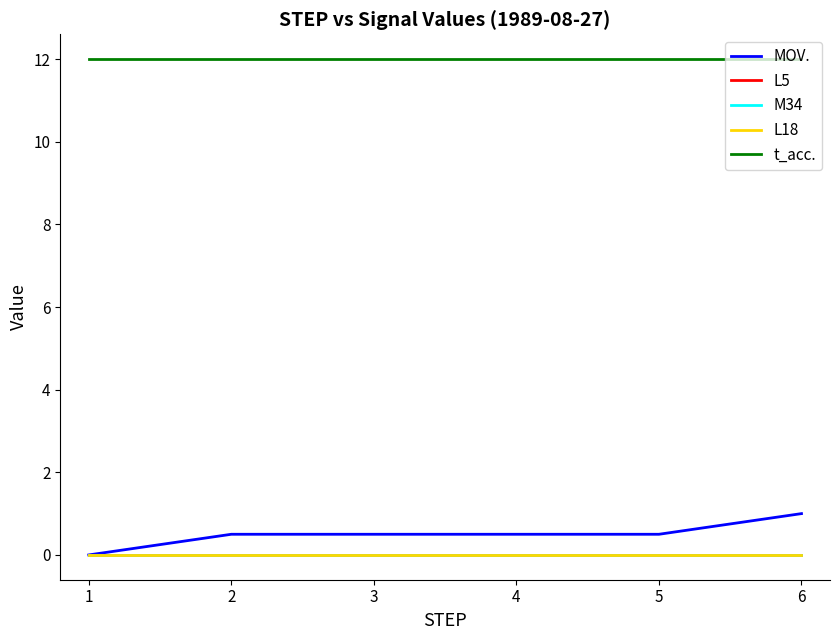

True or false: L18 and M34 cross at least once.

False